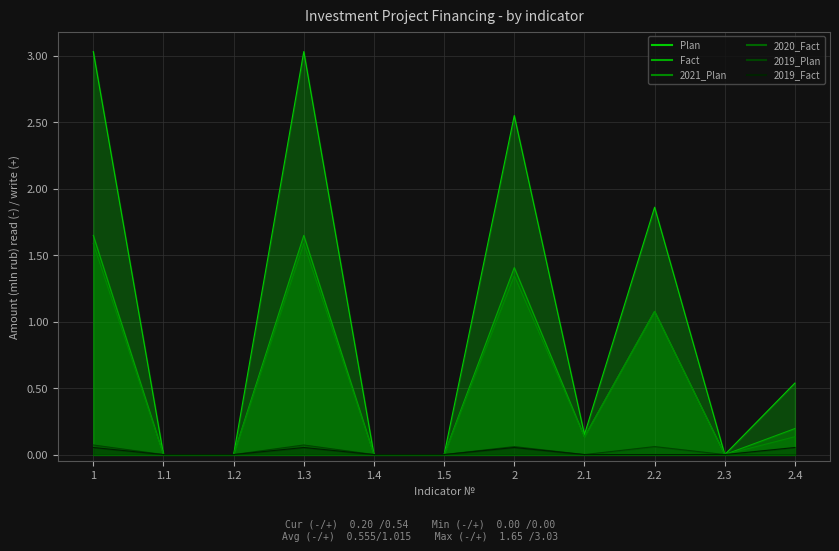

Reading left to right, extract all data points from this chart.

Plan: 1=3.0	1.1=0.0	1.2=0.0	1.3=3.0	1.4=0.0	1.5=0.0	2=2.5	2.1=0.2	2.2=1.9	2.3=0.0	2.4=0.5
Fact: 1=1.6	1.1=0.0	1.2=0.0	1.3=1.6	1.4=0.0	1.5=0.0	2=1.4	2.1=0.1	2.2=1.1	2.3=0.0	2.4=0.2
2021_Plan: 1=1.6	1.1=0.0	1.2=0.0	1.3=1.6	1.4=0.0	1.5=0.0	2=1.3	2.1=0.1	2.2=1.1	2.3=0.0	2.4=0.1
2020_Fact: 1=0.0	1.1=0.0	1.2=0.0	1.3=0.0	1.4=0.0	1.5=0.0	2=0.0	2.1=0.0	2.2=0.0	2.3=0.0	2.4=0.0
2019_Plan: 1=0.1	1.1=0.0	1.2=0.0	1.3=0.1	1.4=0.0	1.5=0.0	2=0.1	2.1=0.0	2.2=0.1	2.3=0.0	2.4=0.0
2019_Fact: 1=0.1	1.1=0.0	1.2=0.0	1.3=0.1	1.4=0.0	1.5=0.0	2=0.1	2.1=0.0	2.2=0.0	2.3=0.0	2.4=0.1